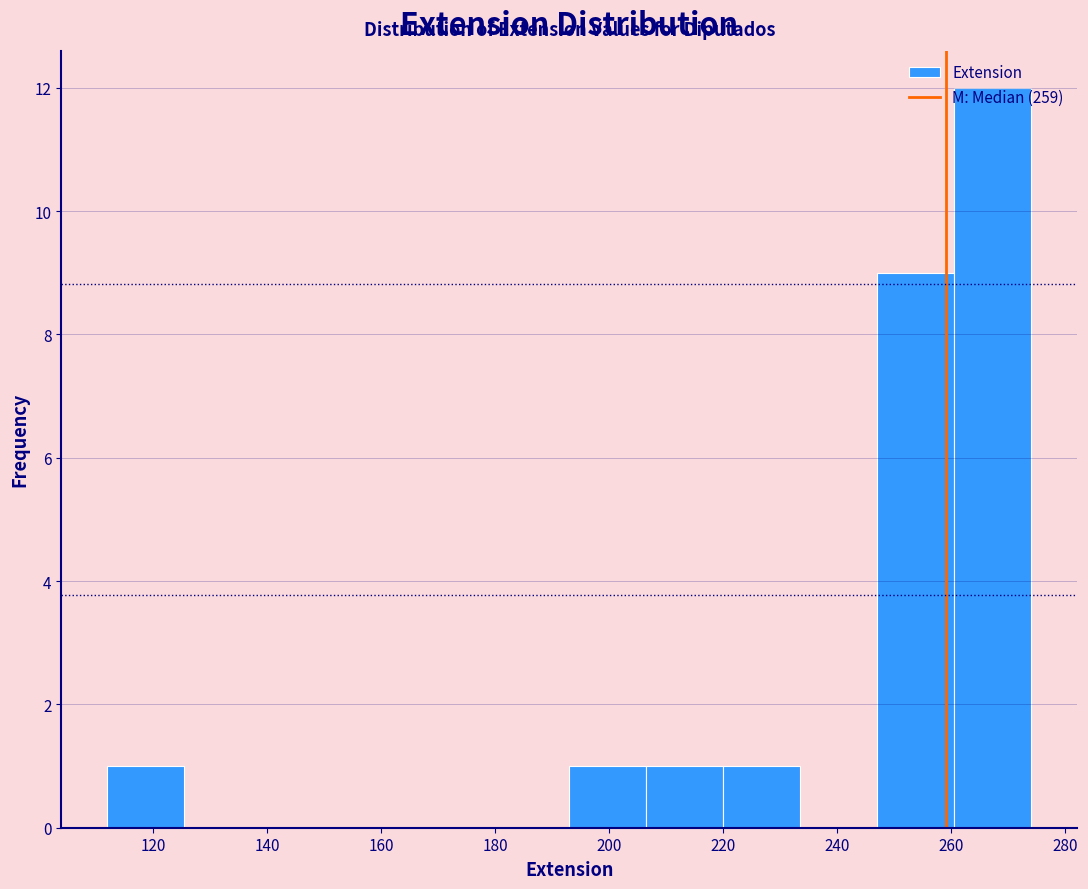

Reading left to right, list every bar in this chart as the range it spans on the x-axis followed by its height. Neither the bar edges nor the heights are printed on the chart, so give them approximately, as read against the axes.

112.0 to 125.5: 1
125.5 to 139.0: 0
139.0 to 152.5: 0
152.5 to 166.0: 0
166.0 to 179.5: 0
179.5 to 193.0: 0
193.0 to 206.5: 1
206.5 to 220.0: 1
220.0 to 233.5: 1
233.5 to 247.0: 0
247.0 to 260.5: 9
260.5 to 274.0: 12